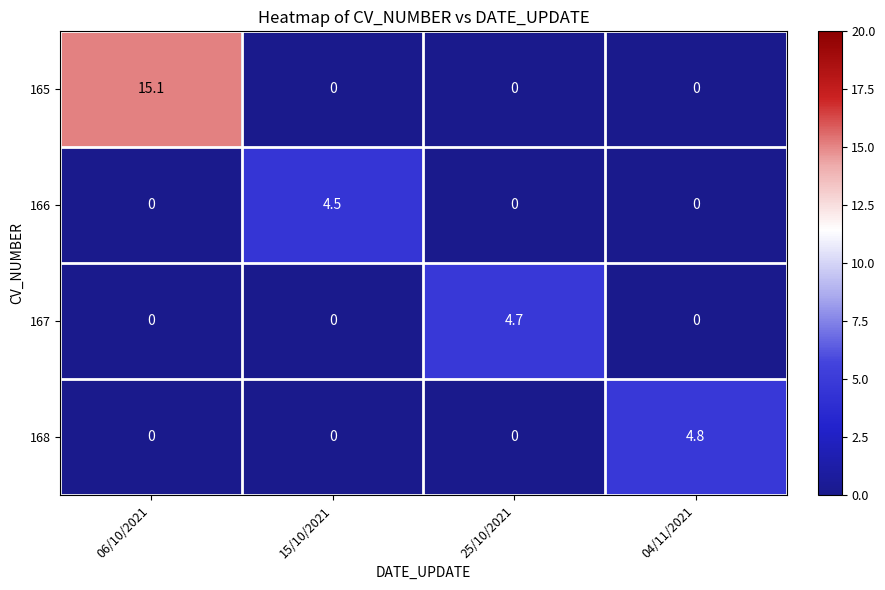

How many 168 values are between 0 and 4?

3